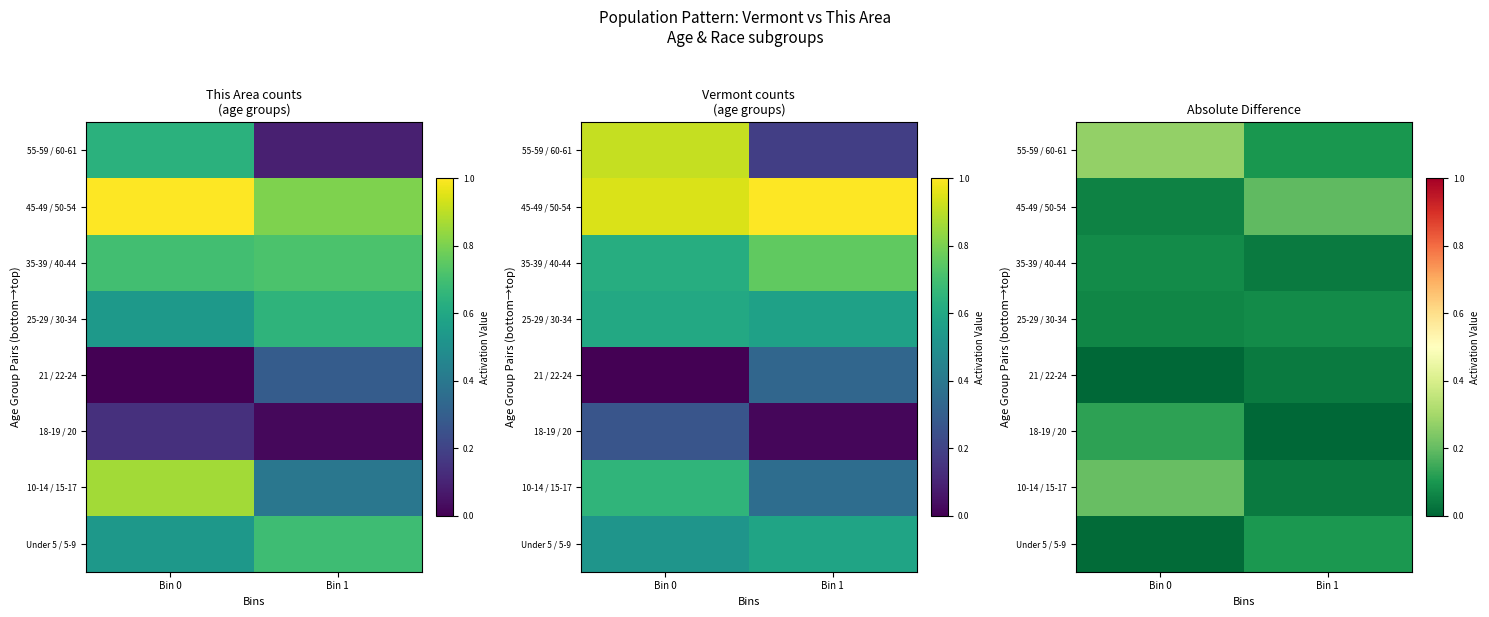

Which has a higher value, Bin 1 or Bin 0?

Bin 1